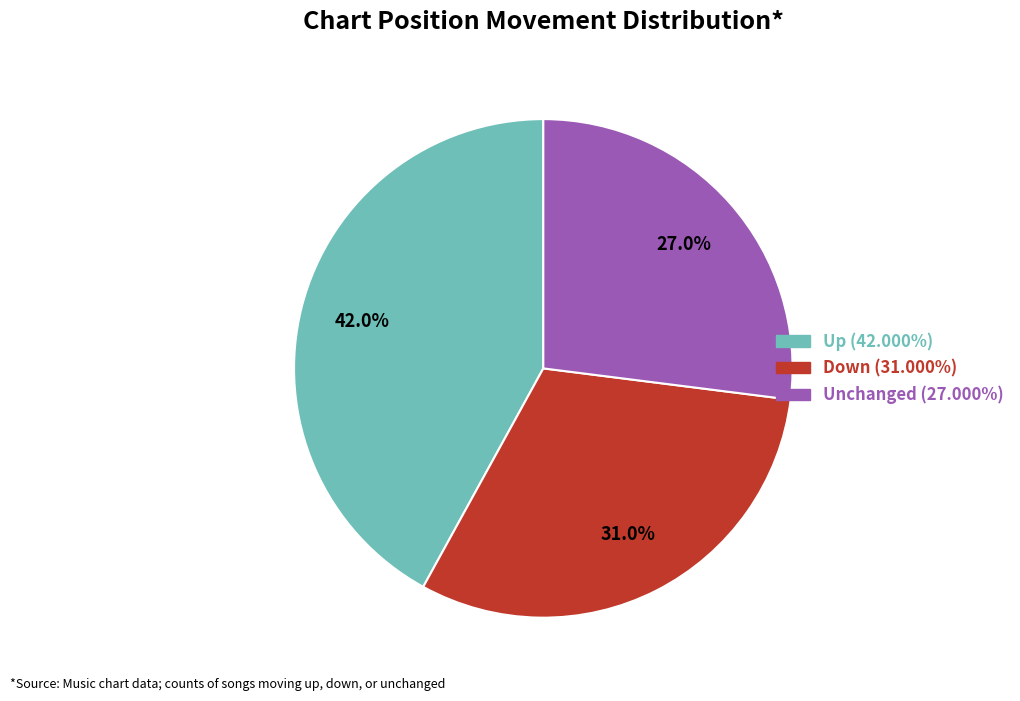

How many segments does this pie chart have?

3